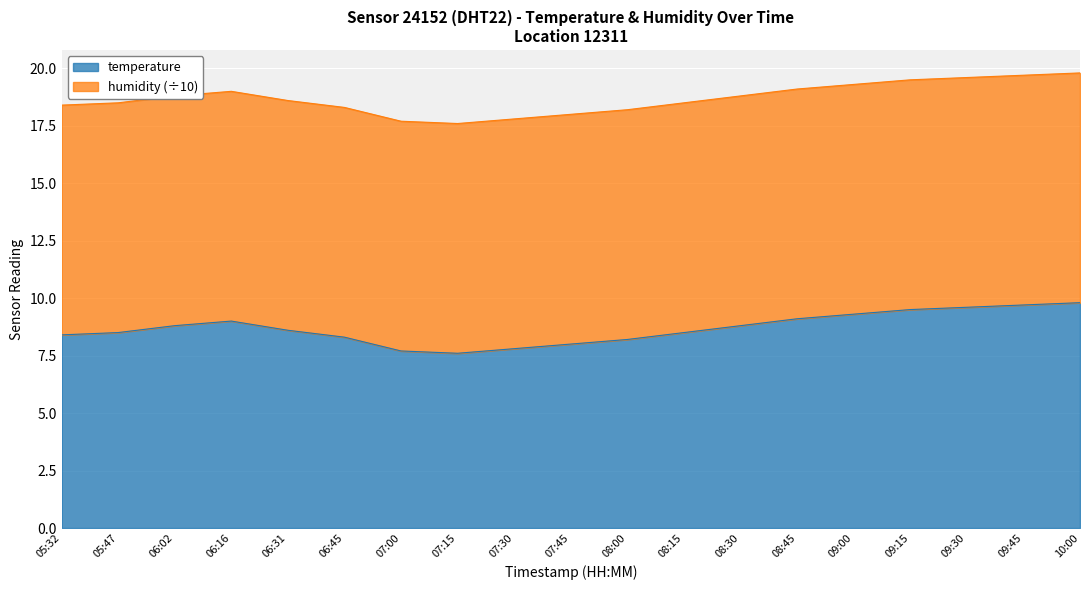

How many categories are shown in the chart?

19